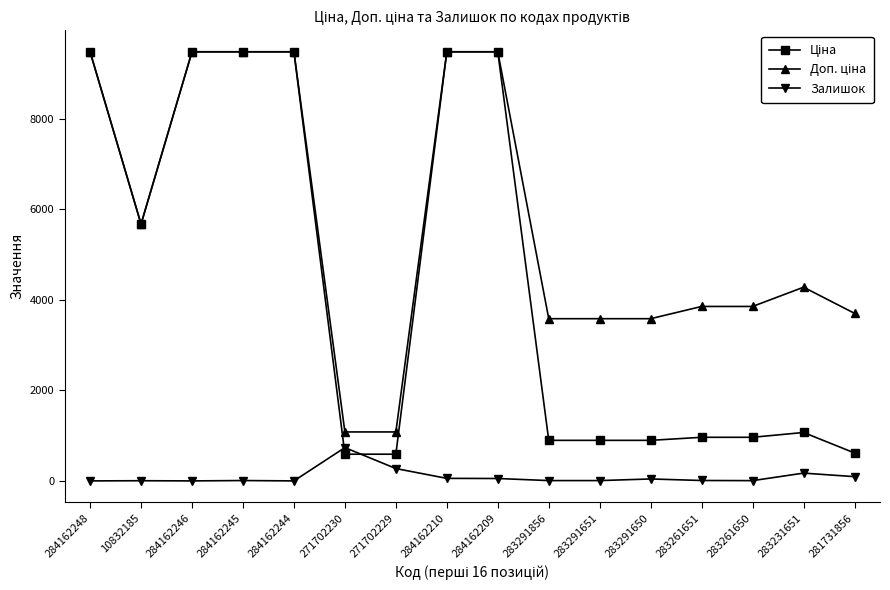

What position from the right is 281731856?

1